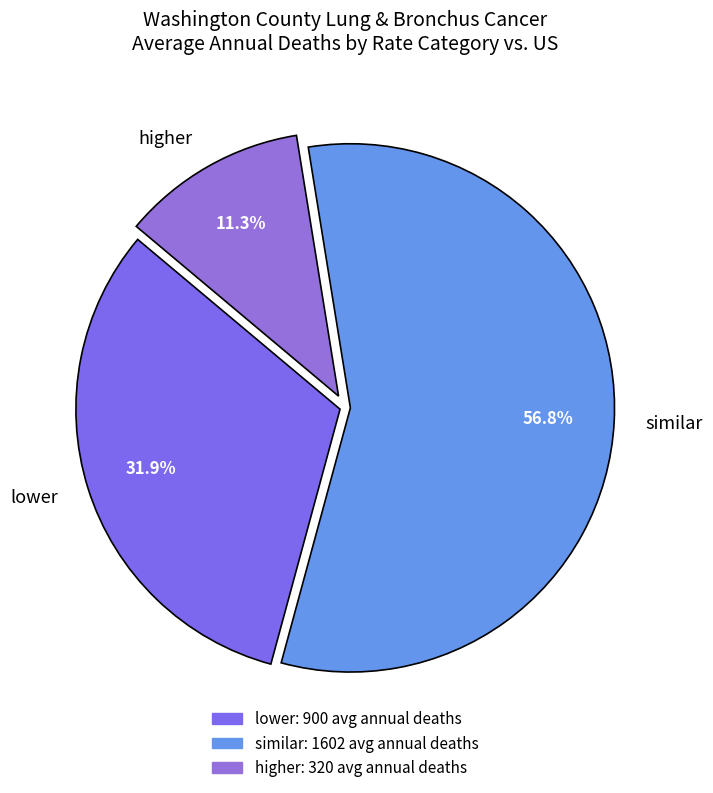

What is the smallest slice in the pie chart?

higher